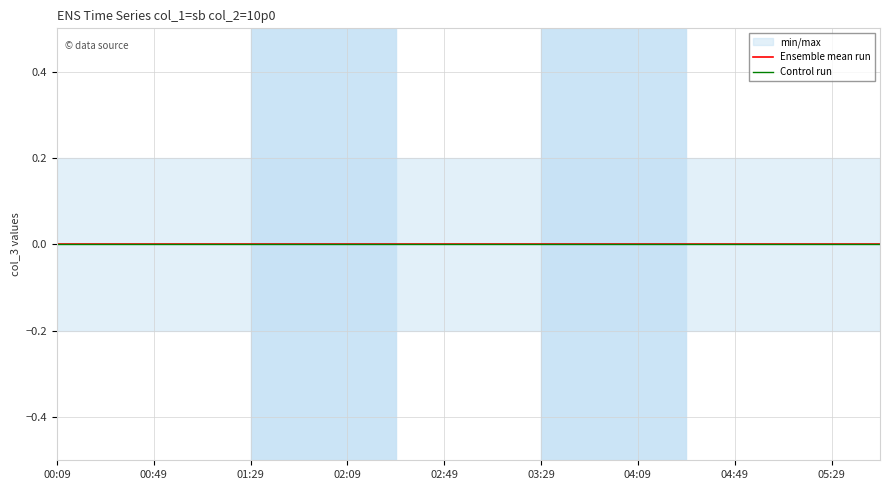

True or false: min_max_lower and min_max_upper cross at least once.

False